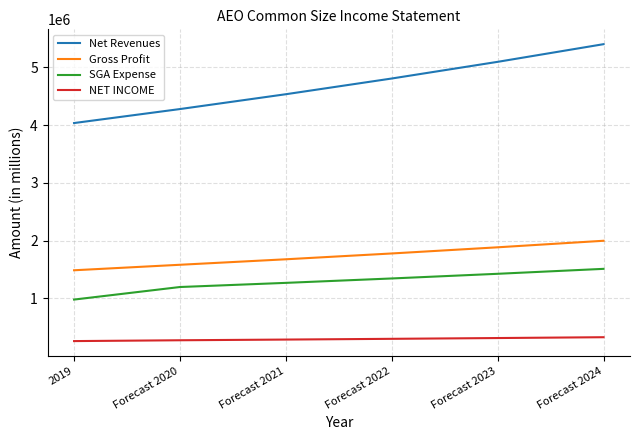

What is the greatest value displayed?

5400703.7